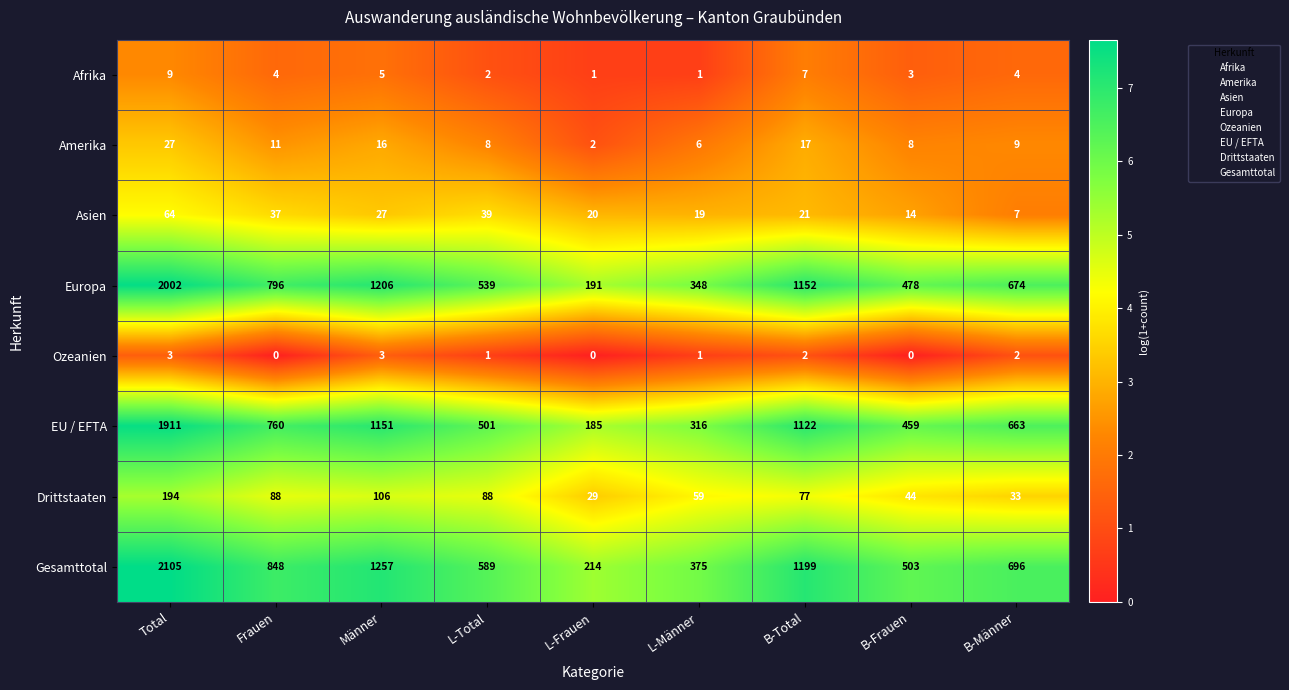

How many distinct data groups are displayed?

8